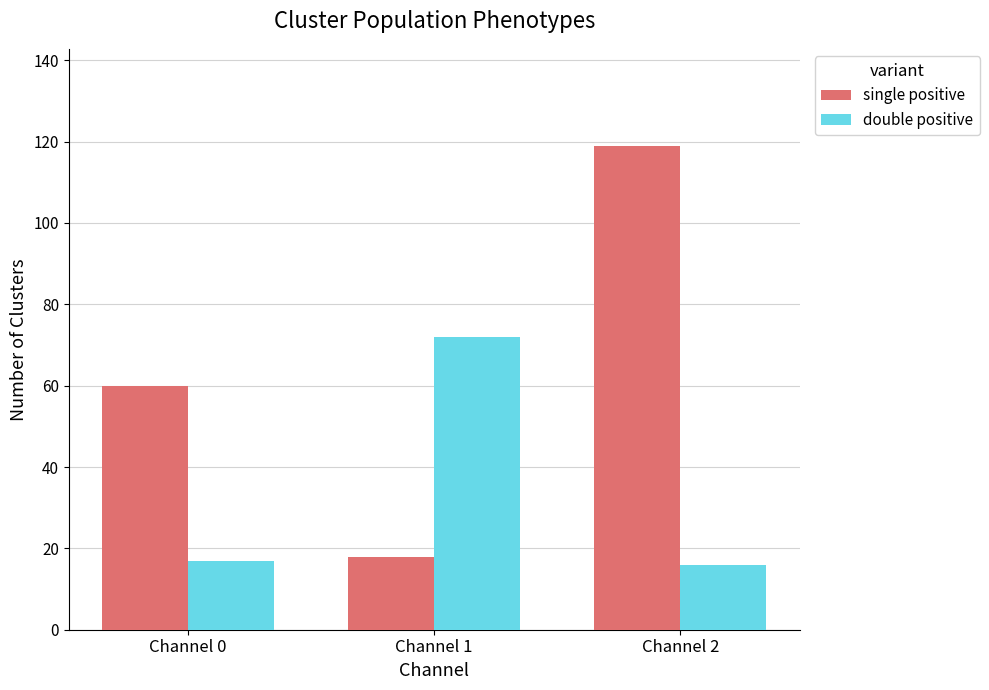

What is the sum of all single positive values?

197